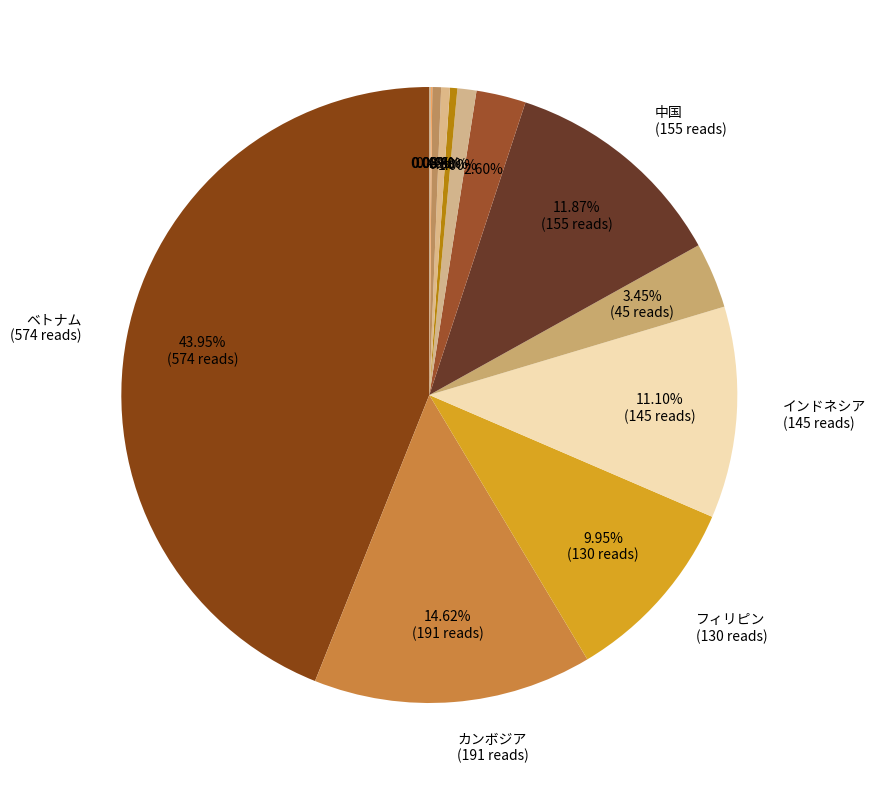

Which slice is the smallest?

台湾